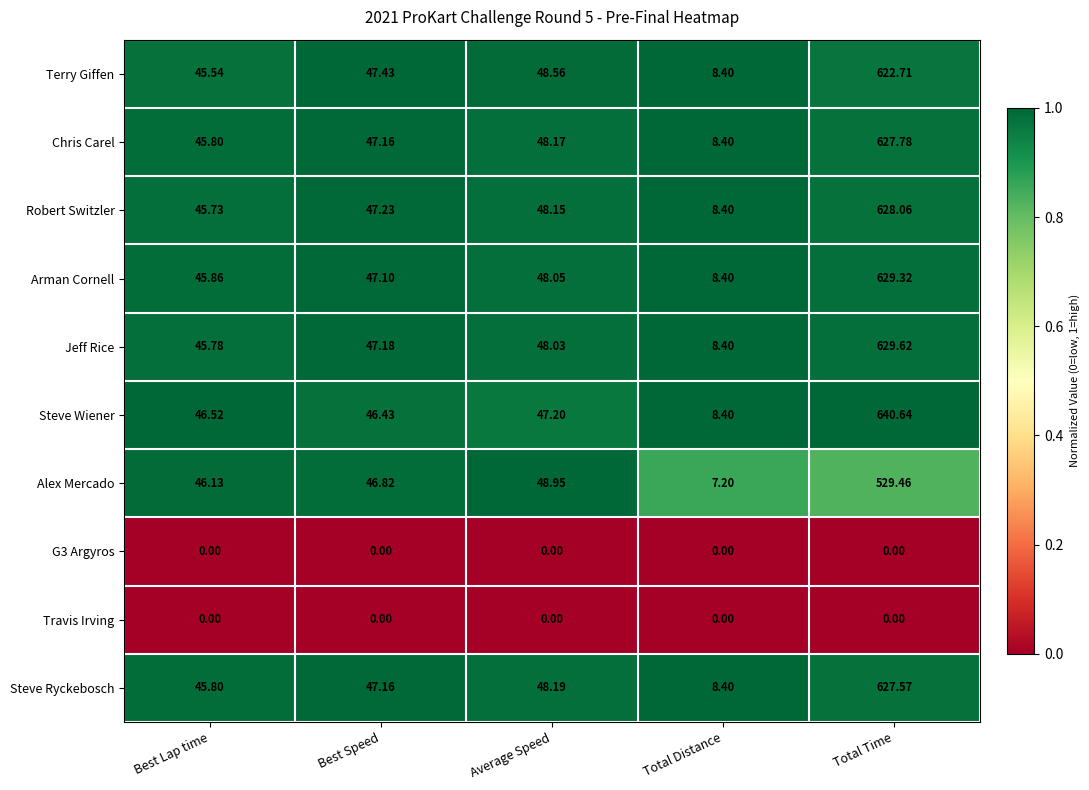

At which category is the sum across all series the highest?

Total Time